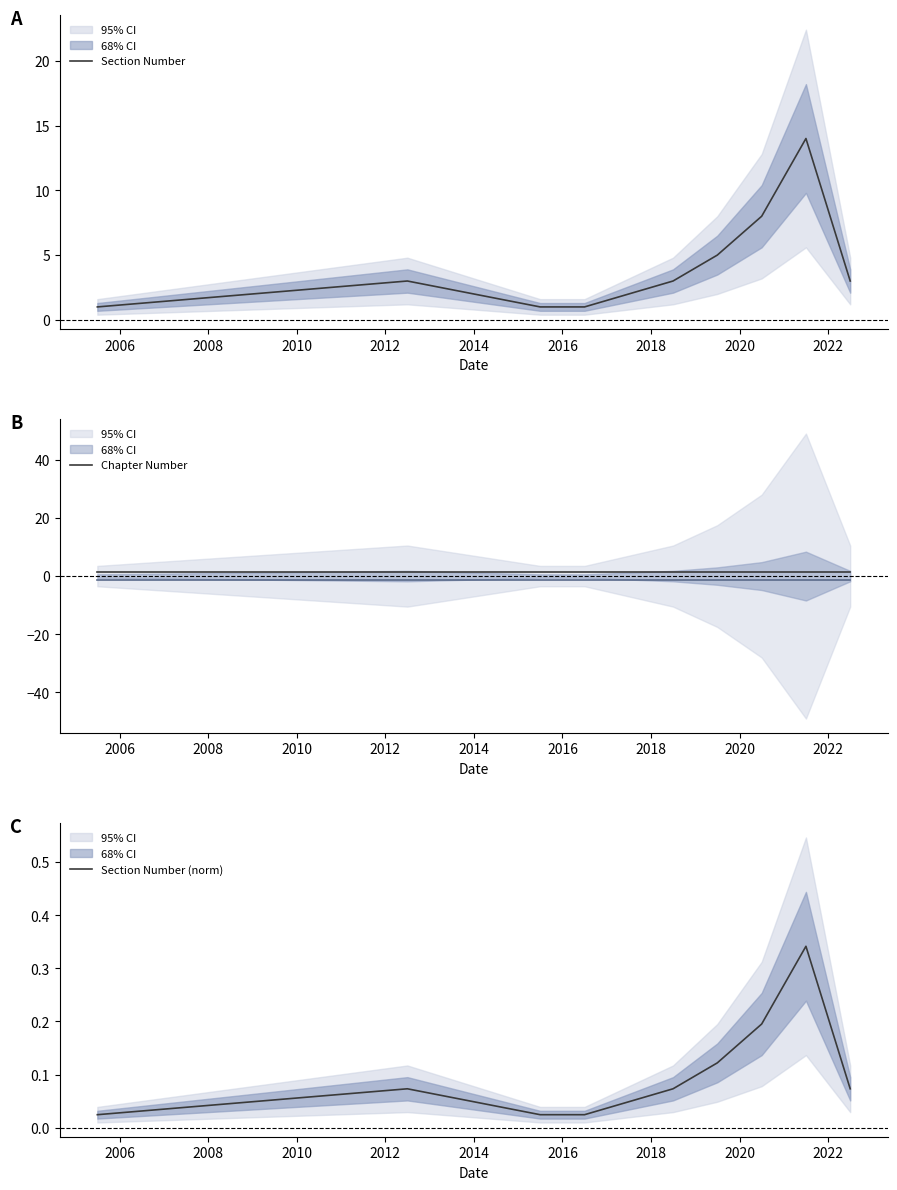

Reading left to right, extract all data points from this chart.

Section Number: 1.0	3.0	1.0	1.0	2.0	3.0	5.0	8.0	14.0	3.0
Chapter Number: 1.5	1.5	1.5	1.5	1.5	1.5	1.5	1.5	1.5	1.5
Section Number (norm): 0.0	0.1	0.0	0.0	0.0	0.1	0.1	0.2	0.3	0.1